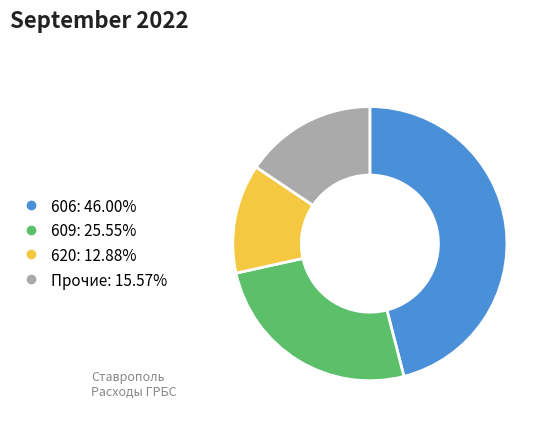

Is there any slice that represents more than half of the pie?

No